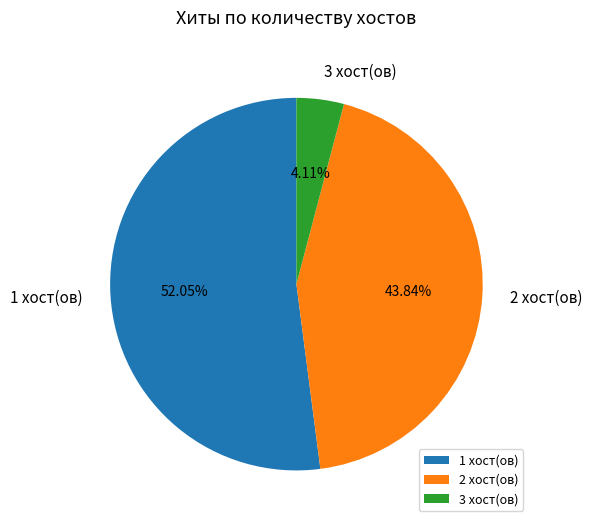

What is the largest slice in the pie chart?

1 хост(ов)